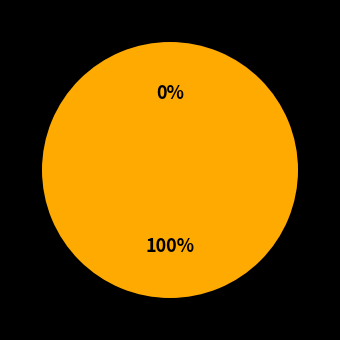

Is it true that 120608 is 1% of the pie?

False